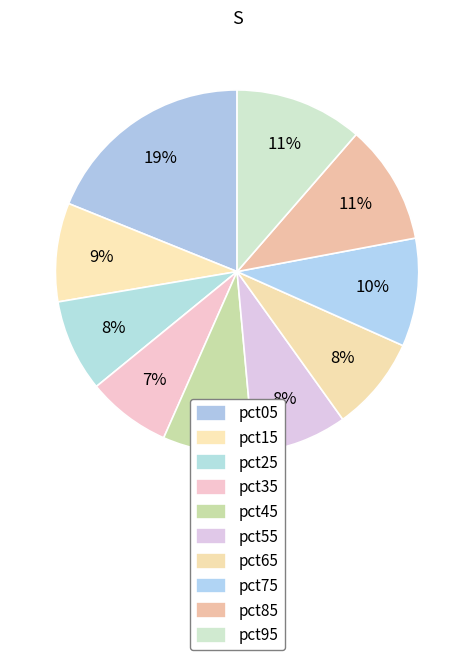

What is the smallest slice in the pie chart?

pct35